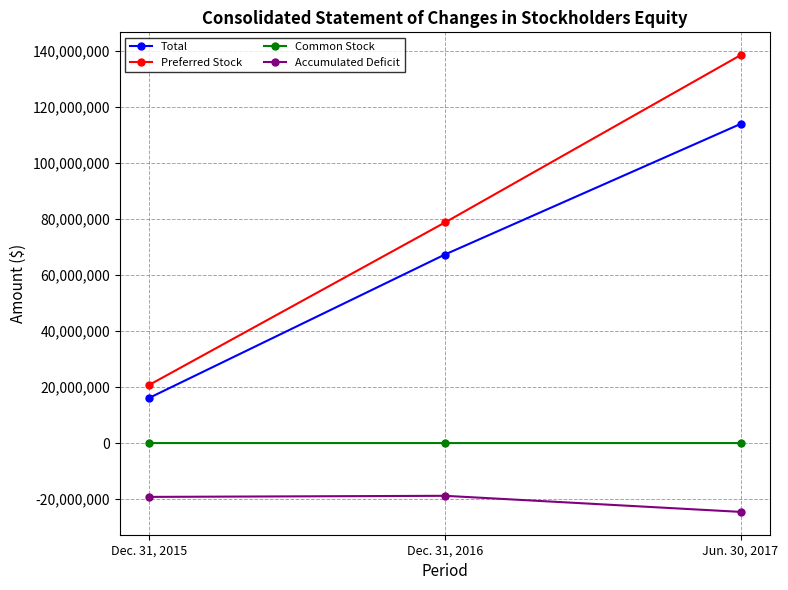

What position from the left is Jun. 30, 2017?

3